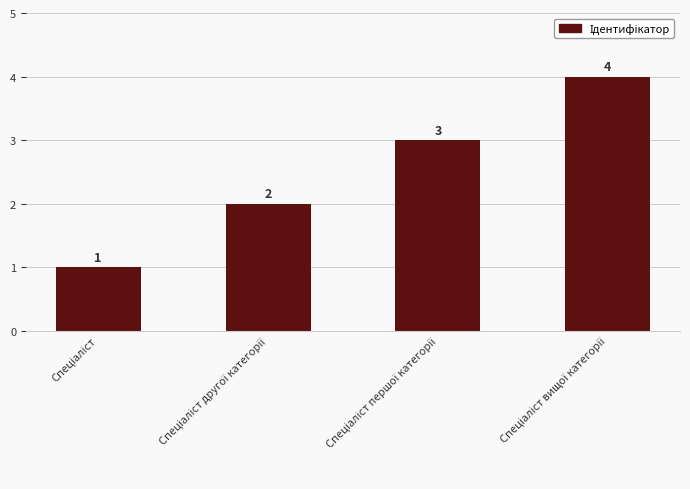

What is the difference between the maximum and minimum values?

3